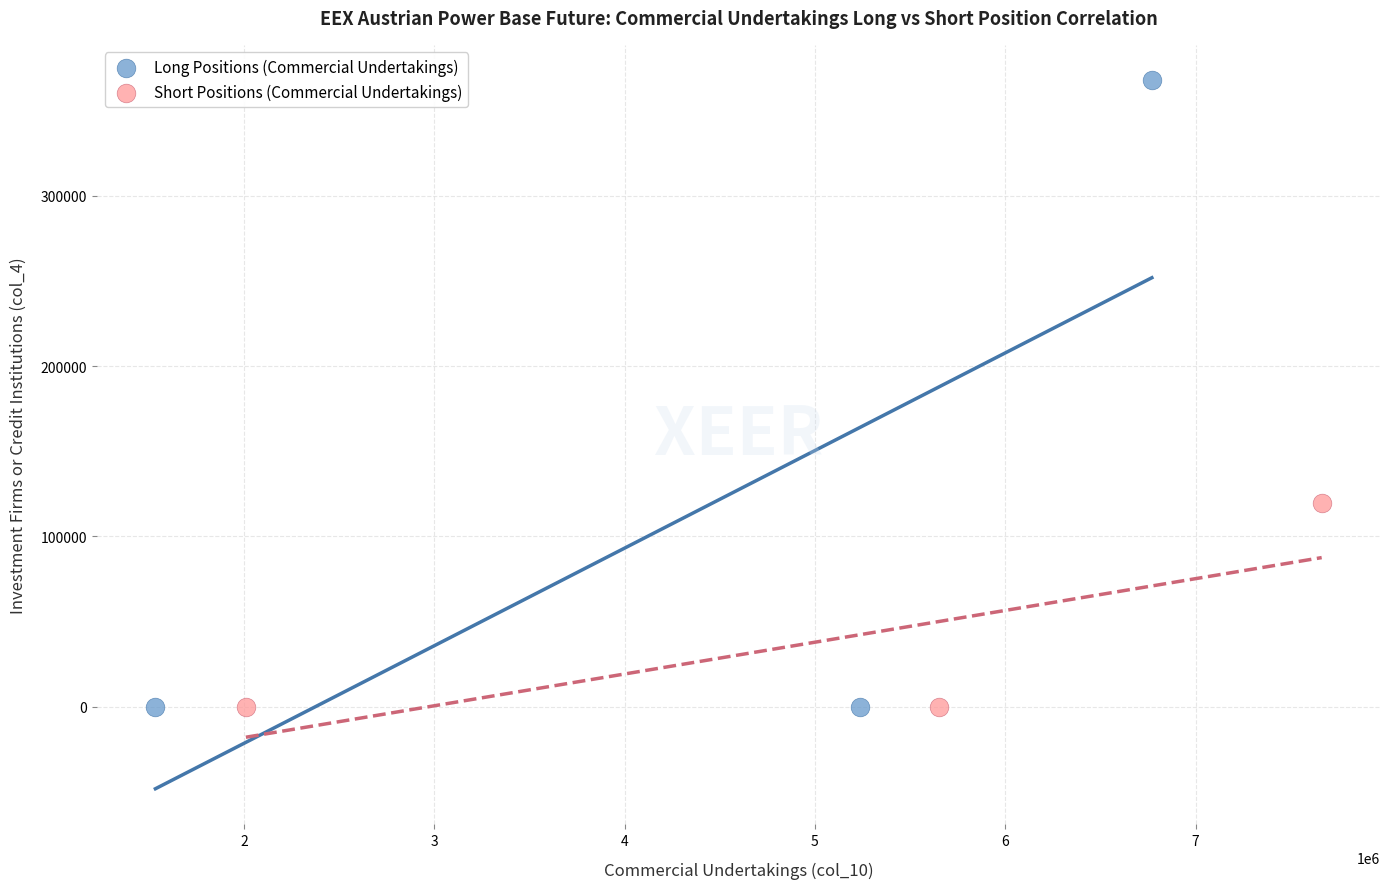

Which series reaches the maximum Y coordinate?

Long Positions (Commercial Undertakings)